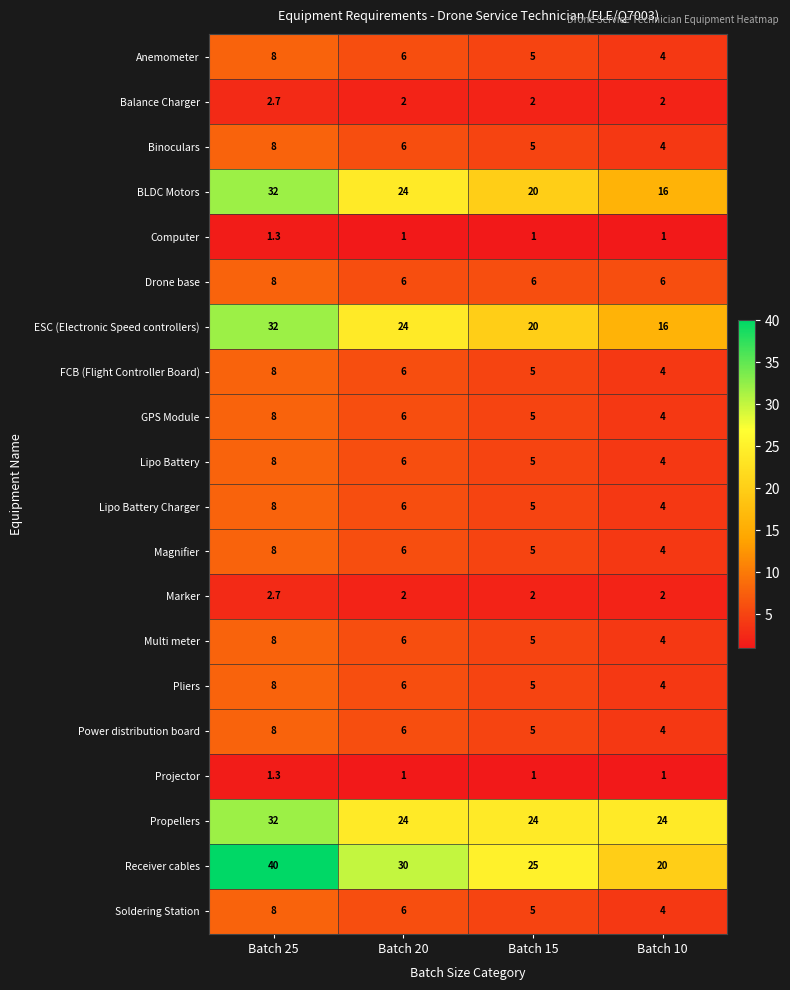

Which series has the largest total across all categories?

Receiver cables